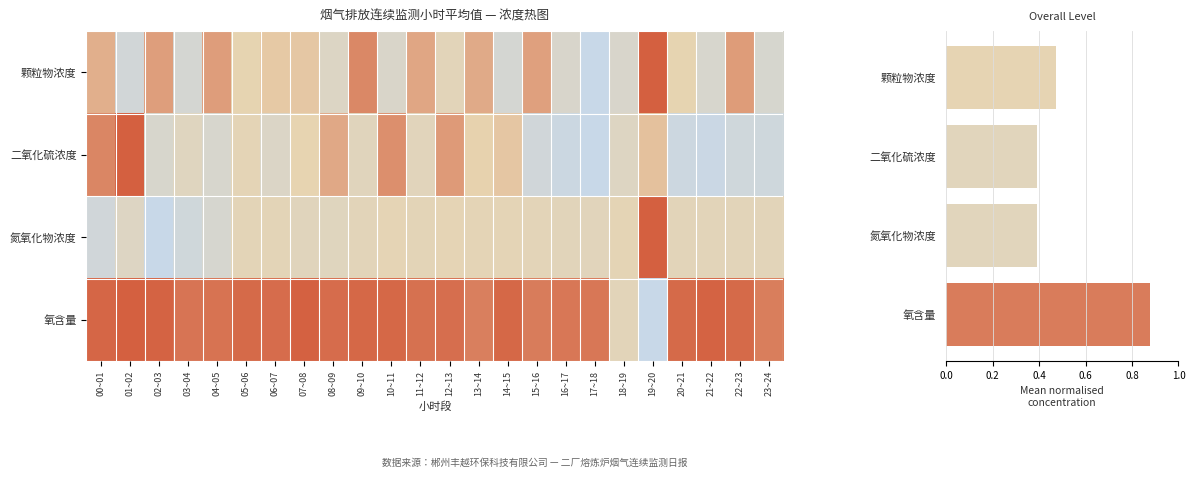

Reading left to right, what are all the values shown in this chart?

颗粒物浓度: 00~01=0.7	01~02=0.1	02~03=0.7	03~04=0.2	04~05=0.7	05~06=0.5	06~07=0.5	07~08=0.6	08~09=0.3	09~10=0.8	10~11=0.3	11~12=0.7	12~13=0.4	13~14=0.7	14~15=0.2	15~16=0.7	16~17=0.3	17~18=0.0	18~19=0.3	19~20=1.0	20~21=0.5	21~22=0.2	22~23=0.7	23~24=0.2
二氧化硫浓度: 00~01=0.8	01~02=1.0	02~03=0.2	03~04=0.4	04~05=0.2	05~06=0.4	06~07=0.3	07~08=0.5	08~09=0.7	09~10=0.4	10~11=0.8	11~12=0.4	12~13=0.7	13~14=0.5	14~15=0.6	15~16=0.1	16~17=0.1	17~18=0.0	18~19=0.3	19~20=0.6	20~21=0.1	21~22=0.0	22~23=0.1	23~24=0.1
氮氧化物浓度: 00~01=0.1	01~02=0.3	02~03=0.0	03~04=0.1	04~05=0.2	05~06=0.4	06~07=0.4	07~08=0.4	08~09=0.4	09~10=0.4	10~11=0.5	11~12=0.4	12~13=0.5	13~14=0.4	14~15=0.4	15~16=0.4	16~17=0.4	17~18=0.4	18~19=0.5	19~20=1.0	20~21=0.4	21~22=0.4	22~23=0.4	23~24=0.4
氧含量: 00~01=1.0	01~02=1.0	02~03=1.0	03~04=0.9	04~05=0.9	05~06=1.0	06~07=0.9	07~08=1.0	08~09=0.9	09~10=1.0	10~11=1.0	11~12=0.9	12~13=0.9	13~14=0.9	14~15=1.0	15~16=0.9	16~17=0.9	17~18=0.9	18~19=0.4	19~20=0.0	20~21=1.0	21~22=1.0	22~23=1.0	23~24=0.9